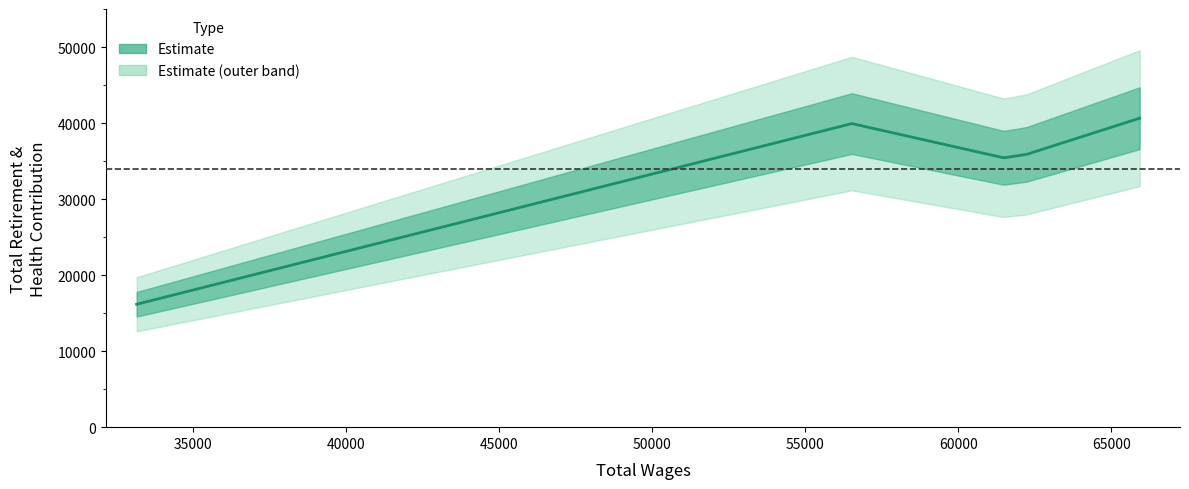

How many points are higher than both their immediate neighbors (excluding endpoints)?

1